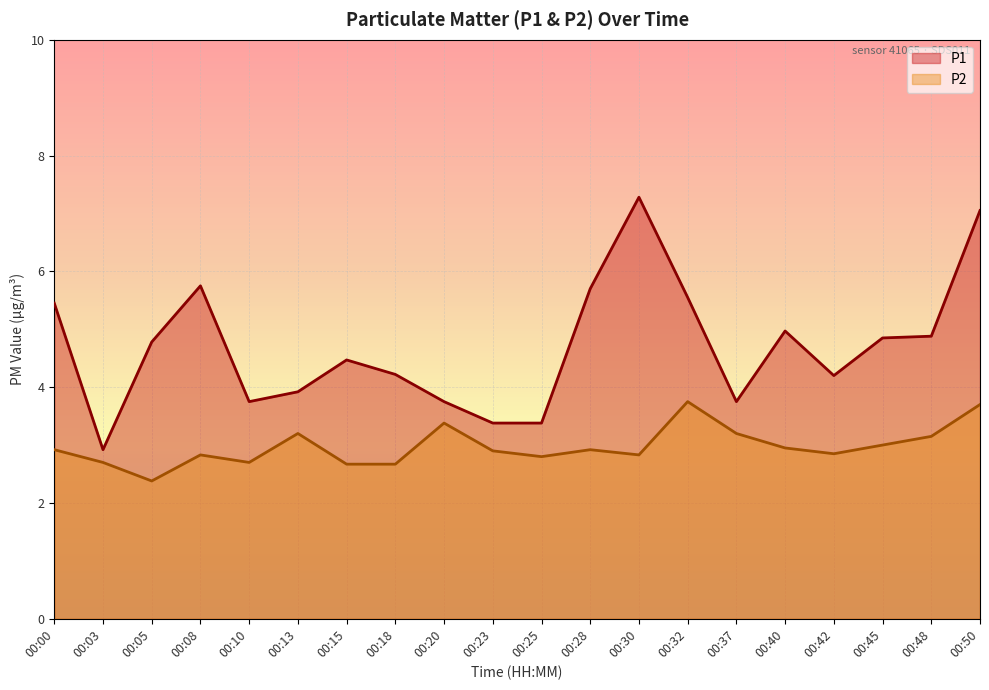

True or false: P1 and P2 cross at least once.

False